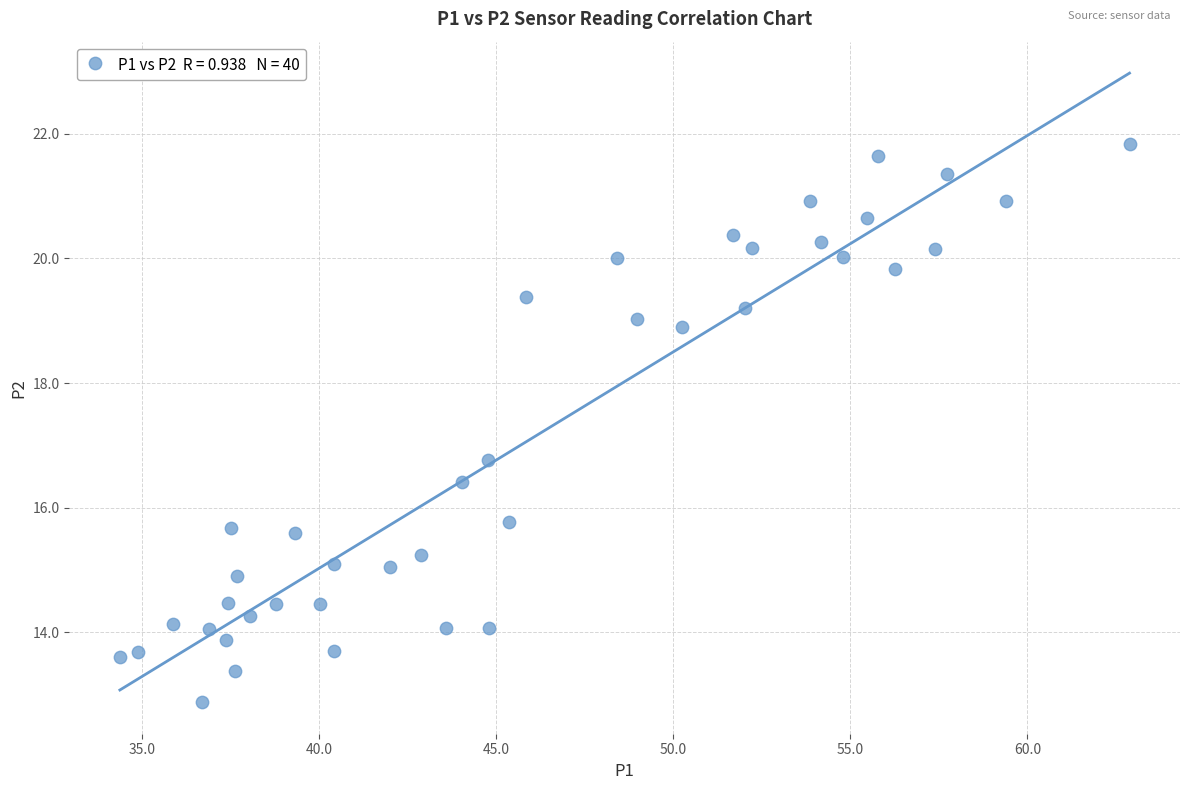

What Y value in the scatter plot is closest to 17?

16.8